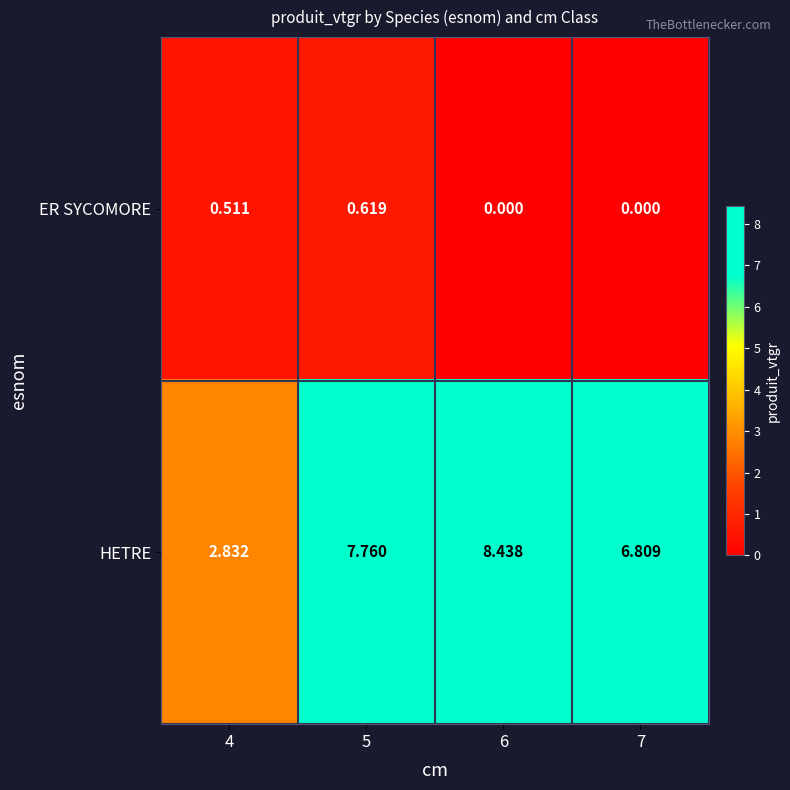

Rank the series at 6 from lowest to highest value.

ER SYCOMORE, HETRE